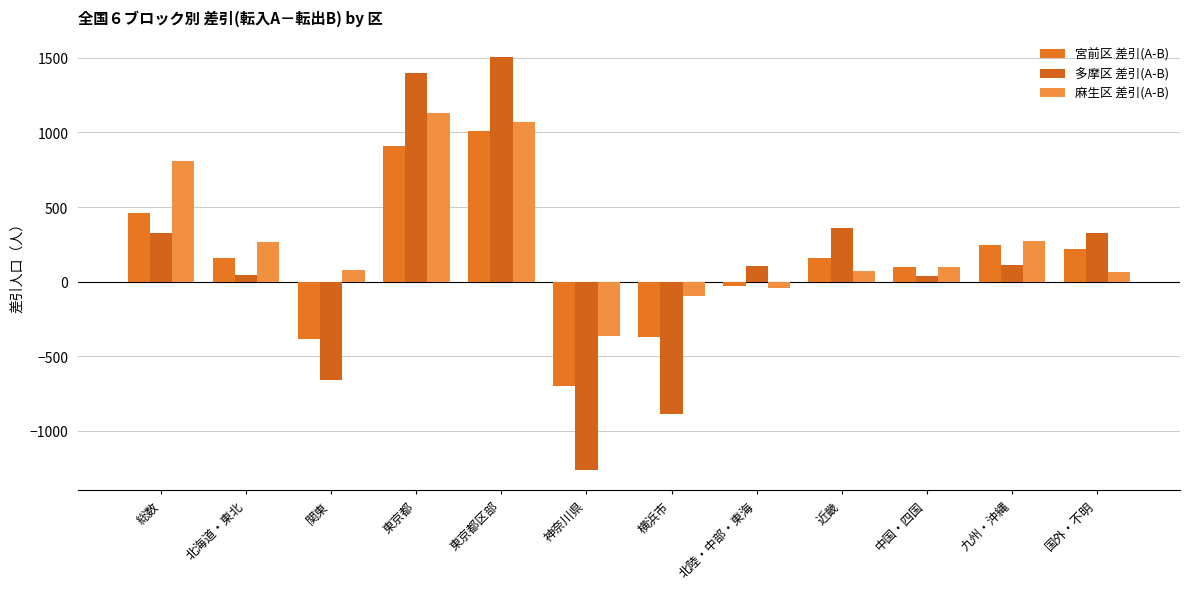

How many values in 麻生区 差引(A-B) are above zero?

9